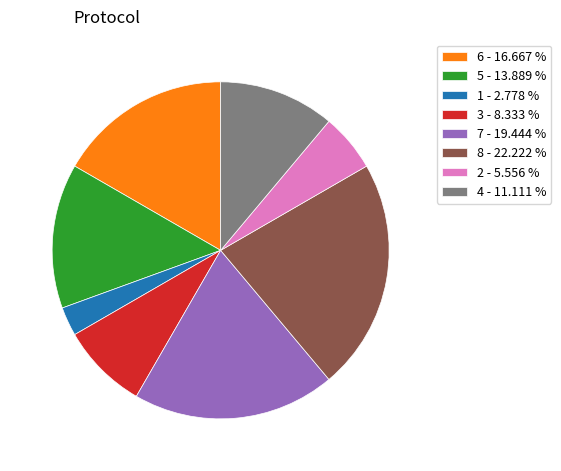

Is the sum of 5 - 13.889 % and 6 - 16.667 % greater than half?

No